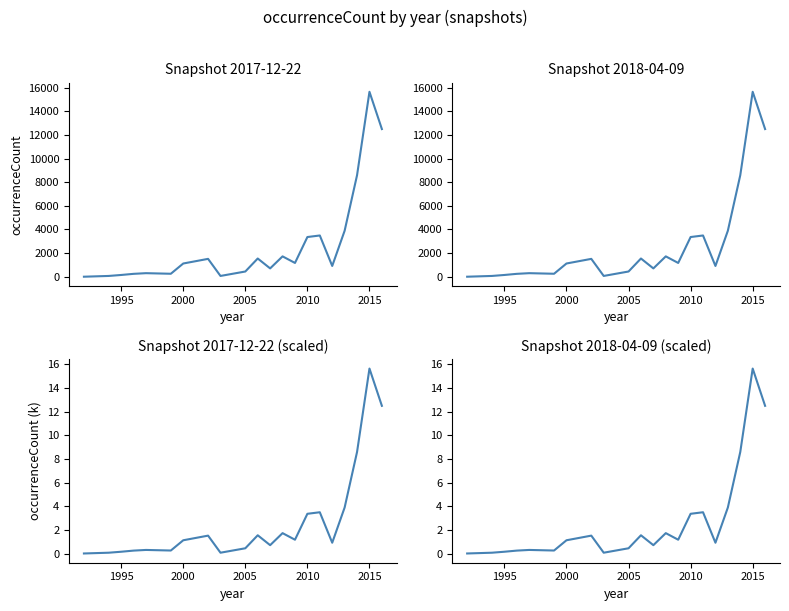

What is the highest value of the Snapshot 2018-04-09 (scaled) series?

15.6